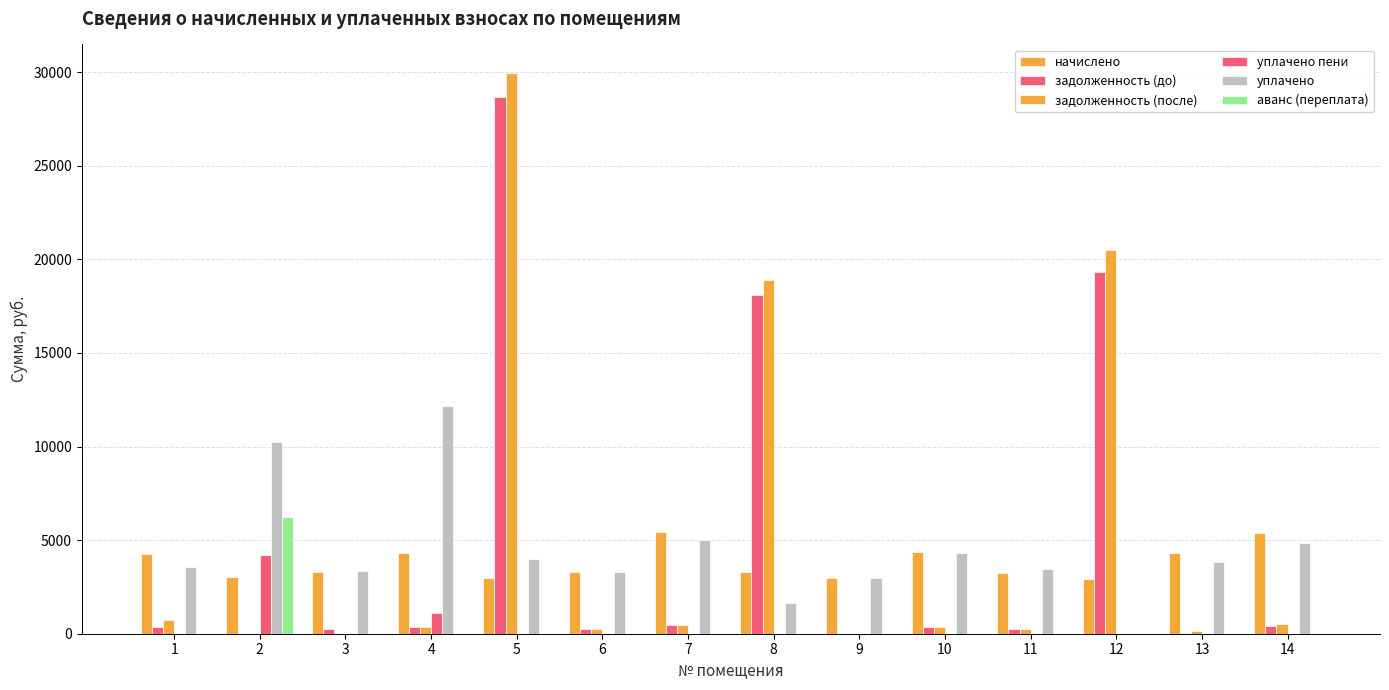

Count the number of categories in the chart.

14